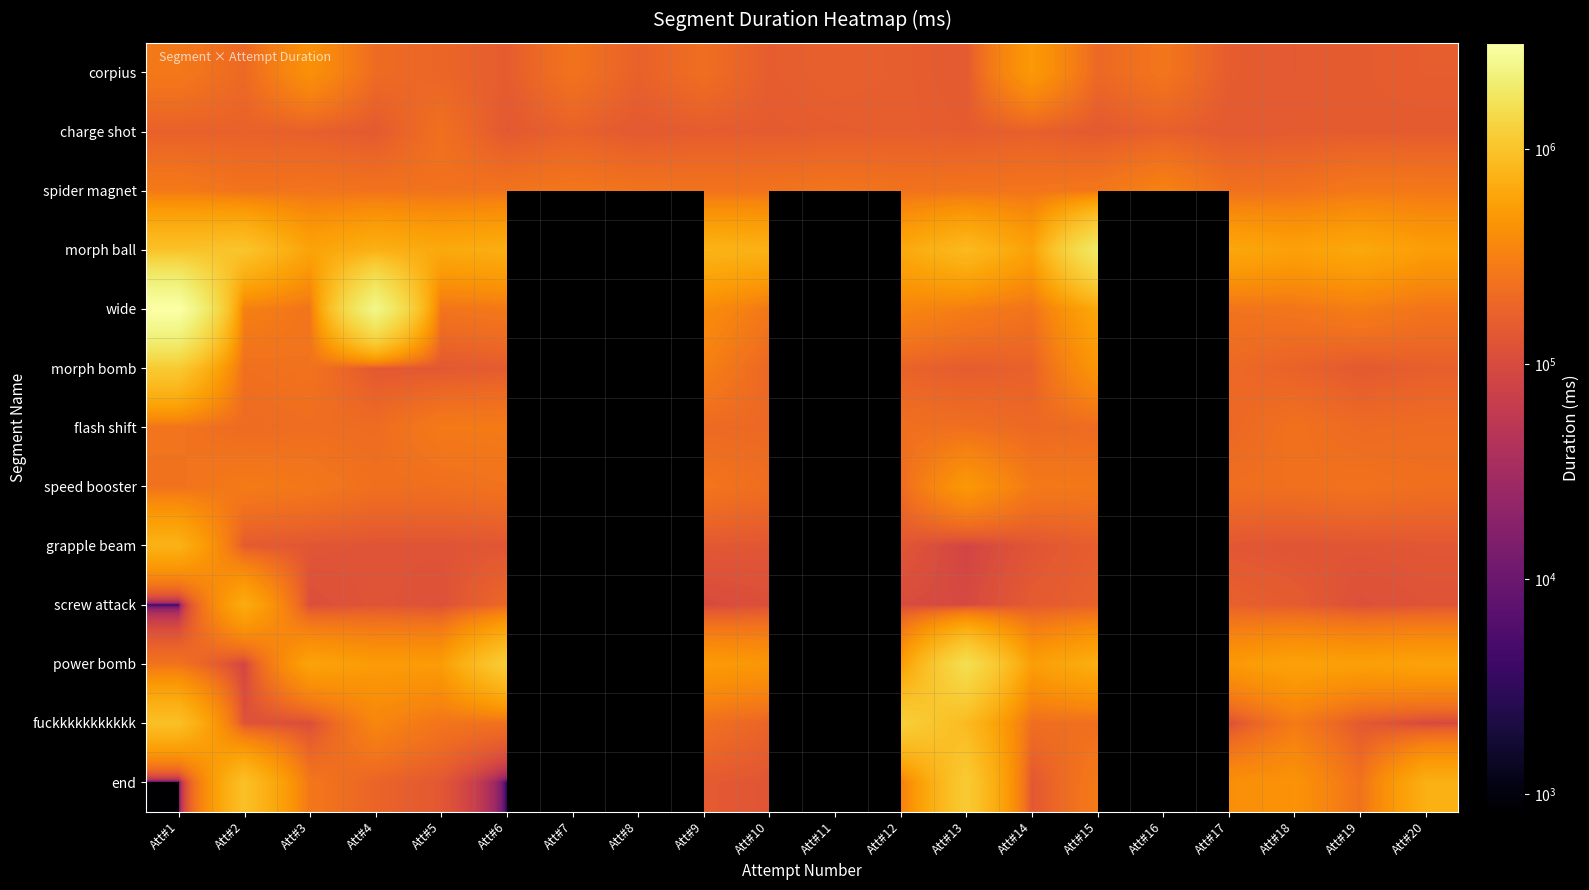

Which label corresponds to the smallest value in the chart?

Att#1